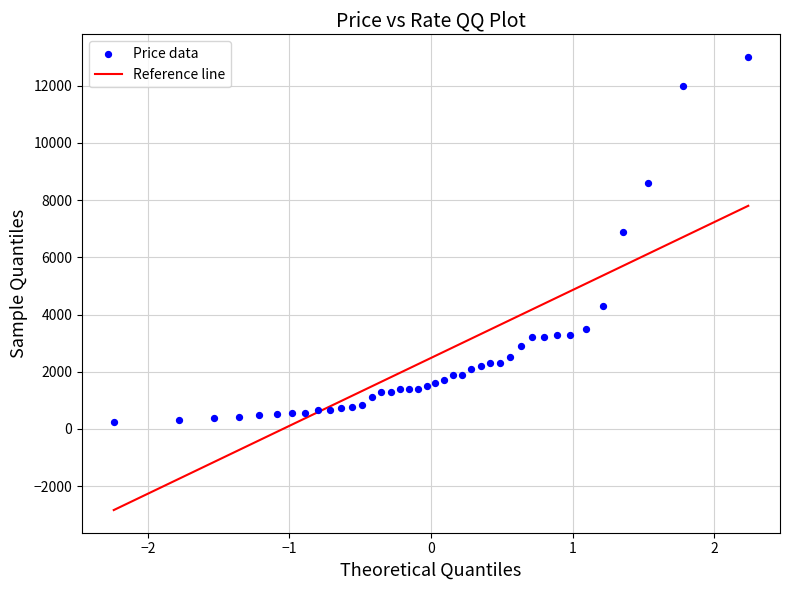

What Y value in the scatter plot is closest to 6615?

6900